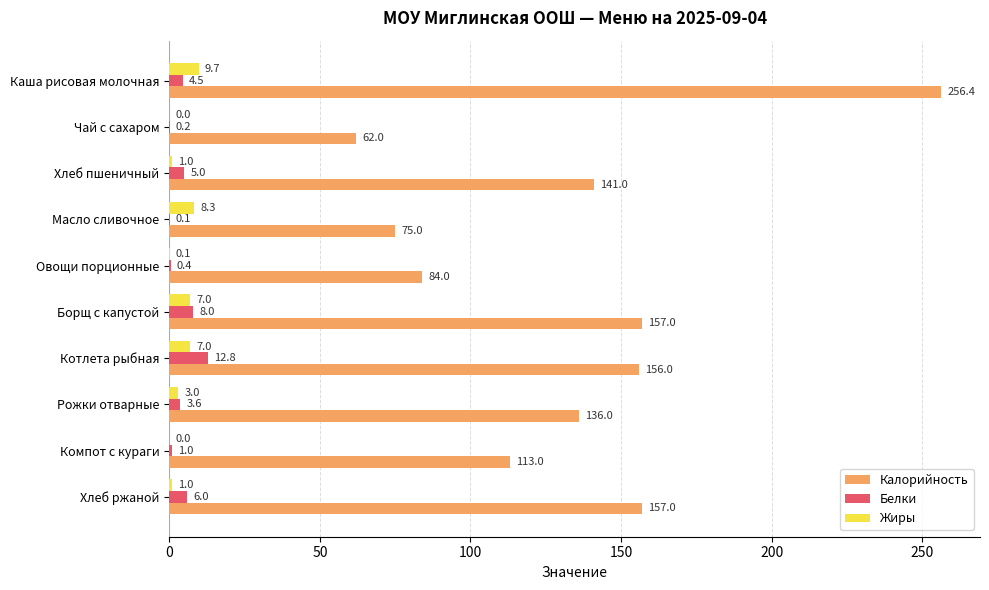

What is the sum of all Жиры values?

37.1